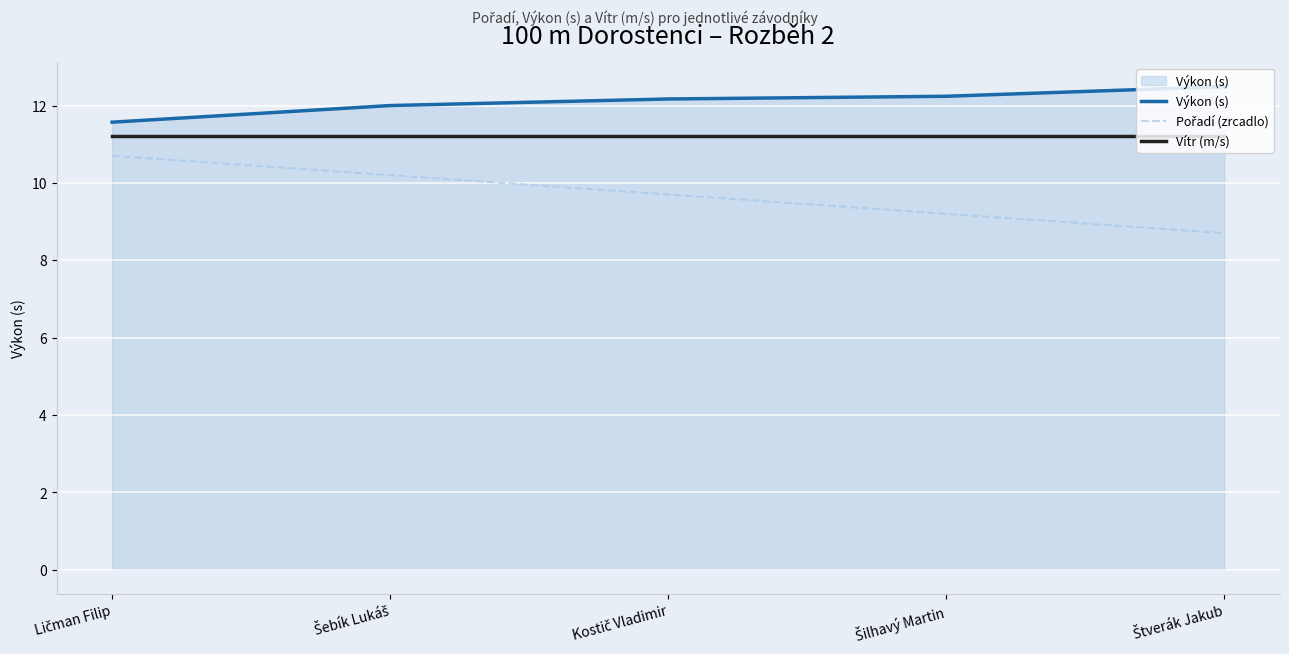

What is the smallest value displayed?

8.7